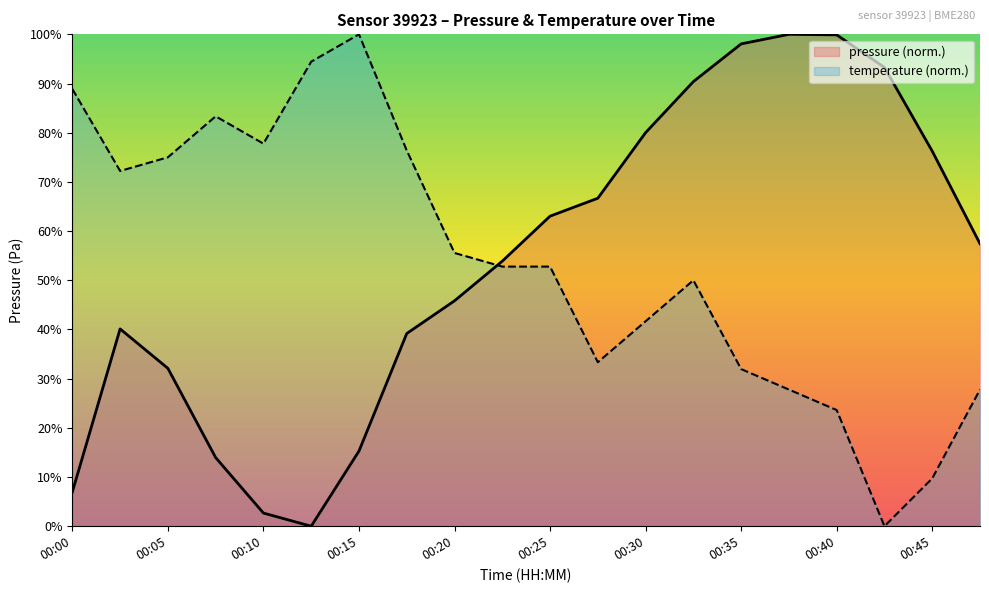

How many lines are shown in the chart?

2